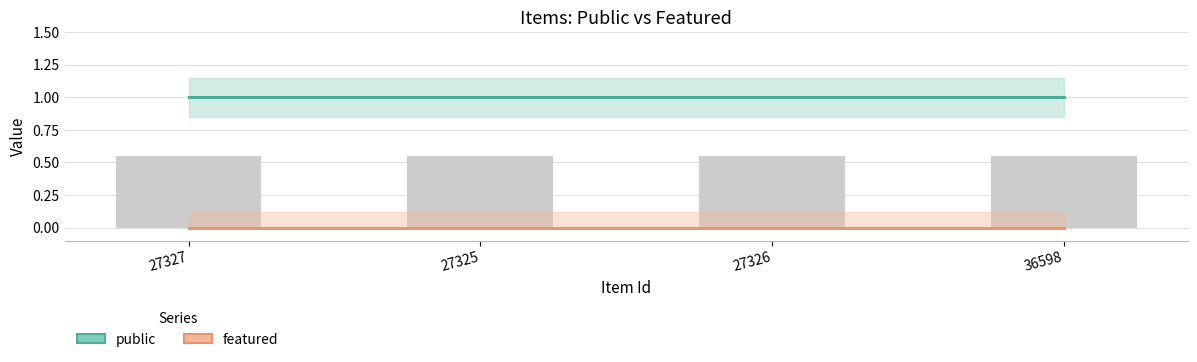

Rank the series by their average value, from lowest to highest.

featured, public